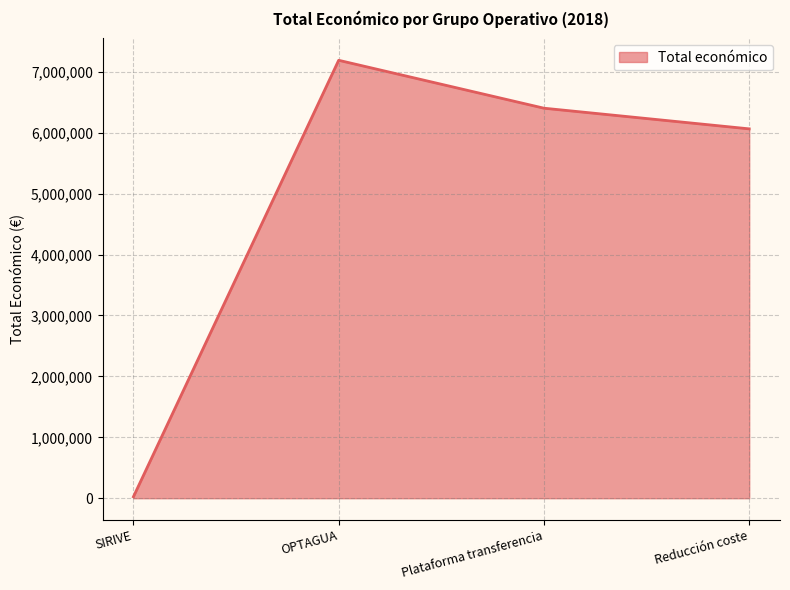

How many values are below 6401275?

2